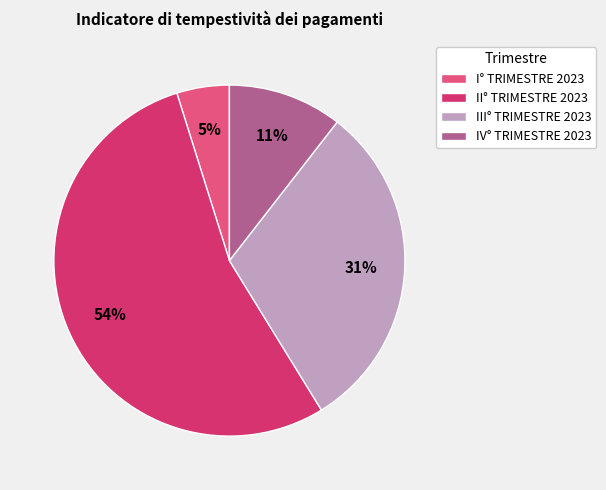

The I° TRIMESTRE 2023 slice represents 19% of the pie. True or false?

False